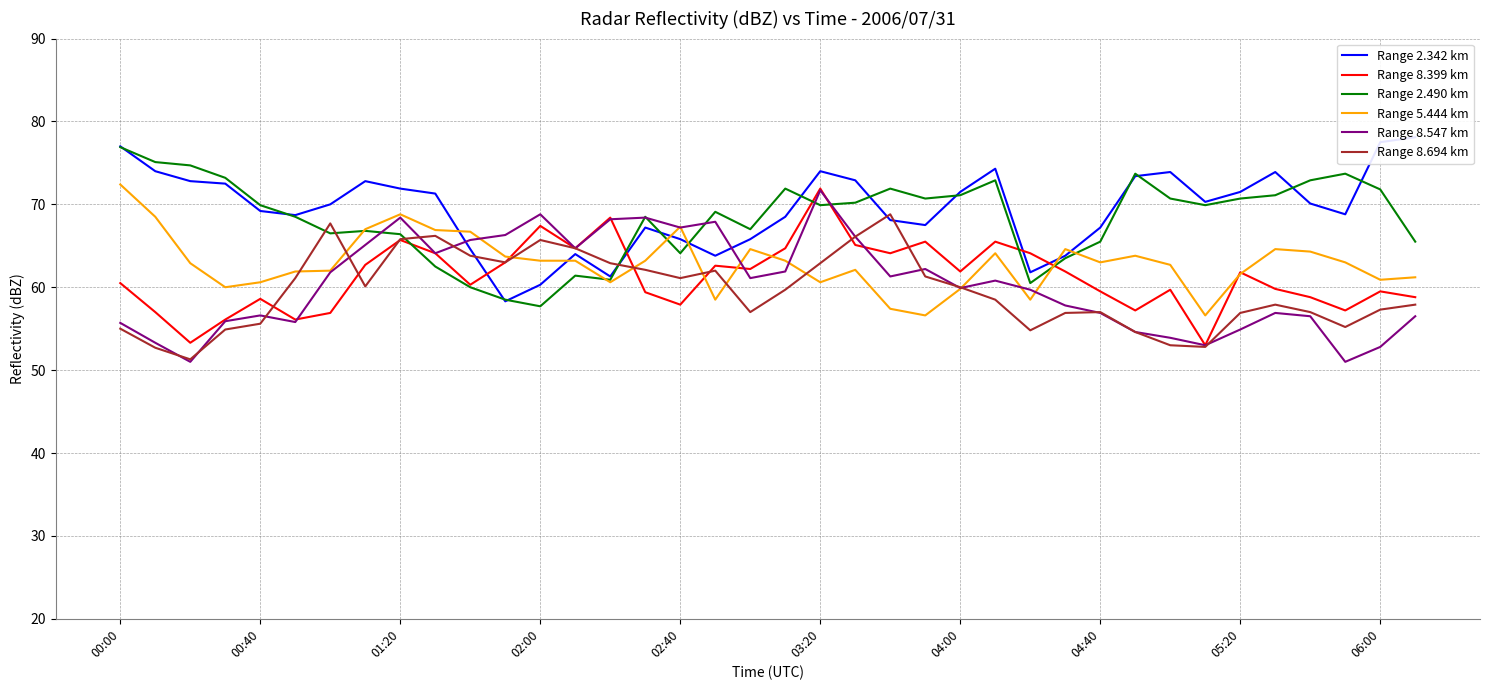

What is the minimum value for Range 2.490 km?

57.7